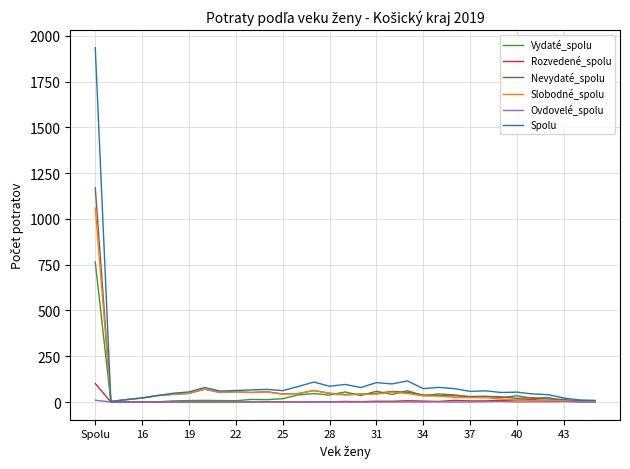

Which series has the largest range (max minus min)?

Spolu